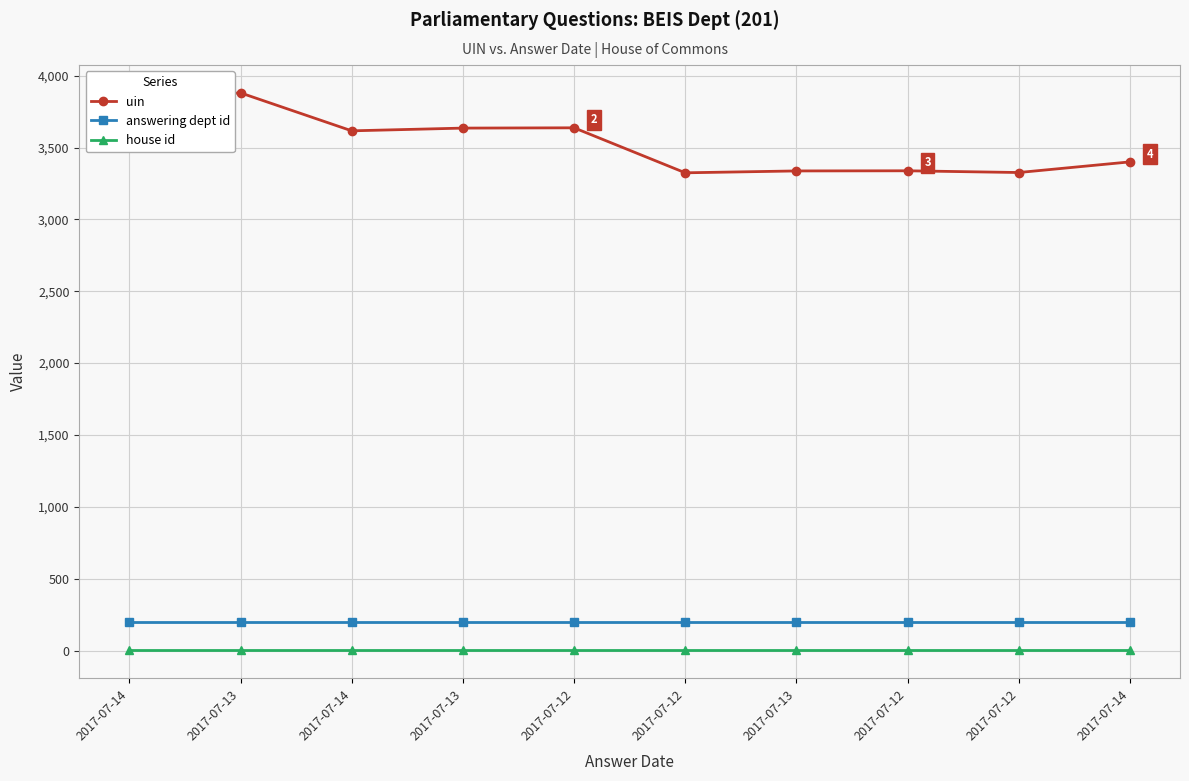

Reading left to right, extract all data points from this chart.

uin: 3839	3880	3616	3635	3637	3324	3337	3338	3326	3400
answering dept id: 201	201	201	201	201	201	201	201	201	201
house id: 1	1	1	1	1	1	1	1	1	1